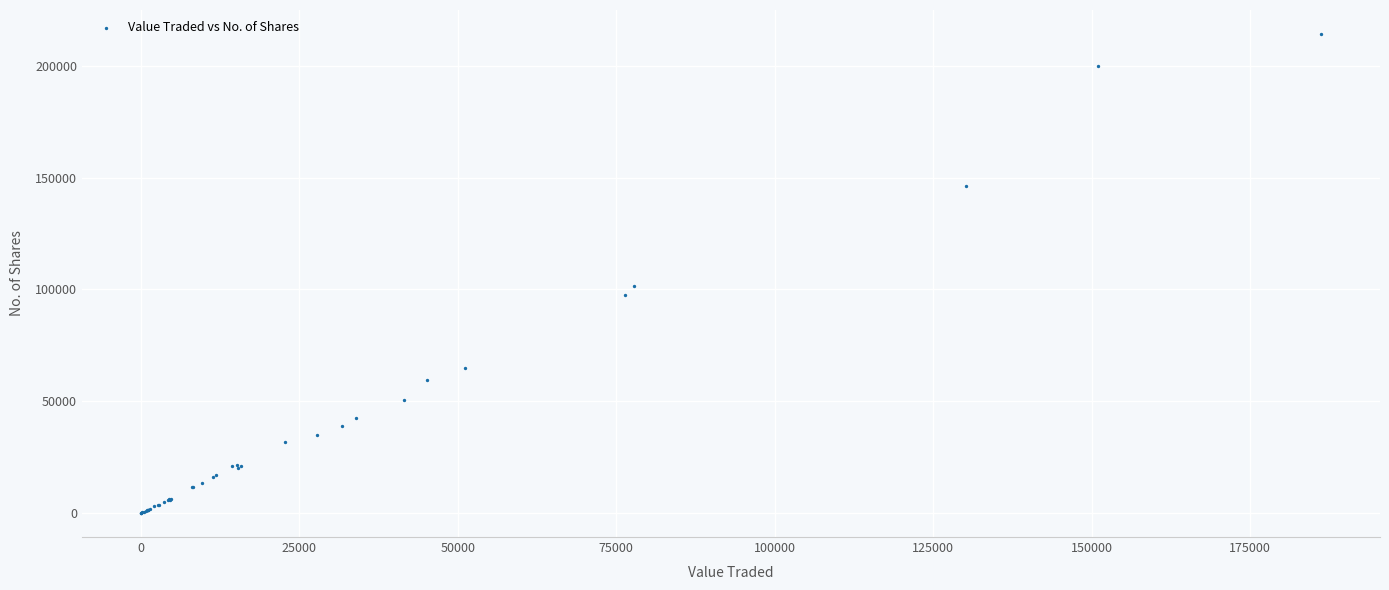

What Y value in the scatter plot is closest to 107099?

101354